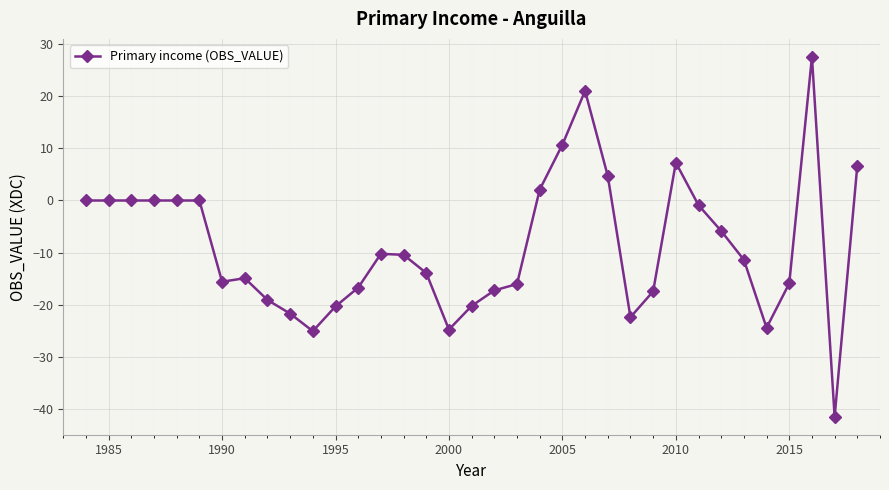

How many data points does each series have?

35